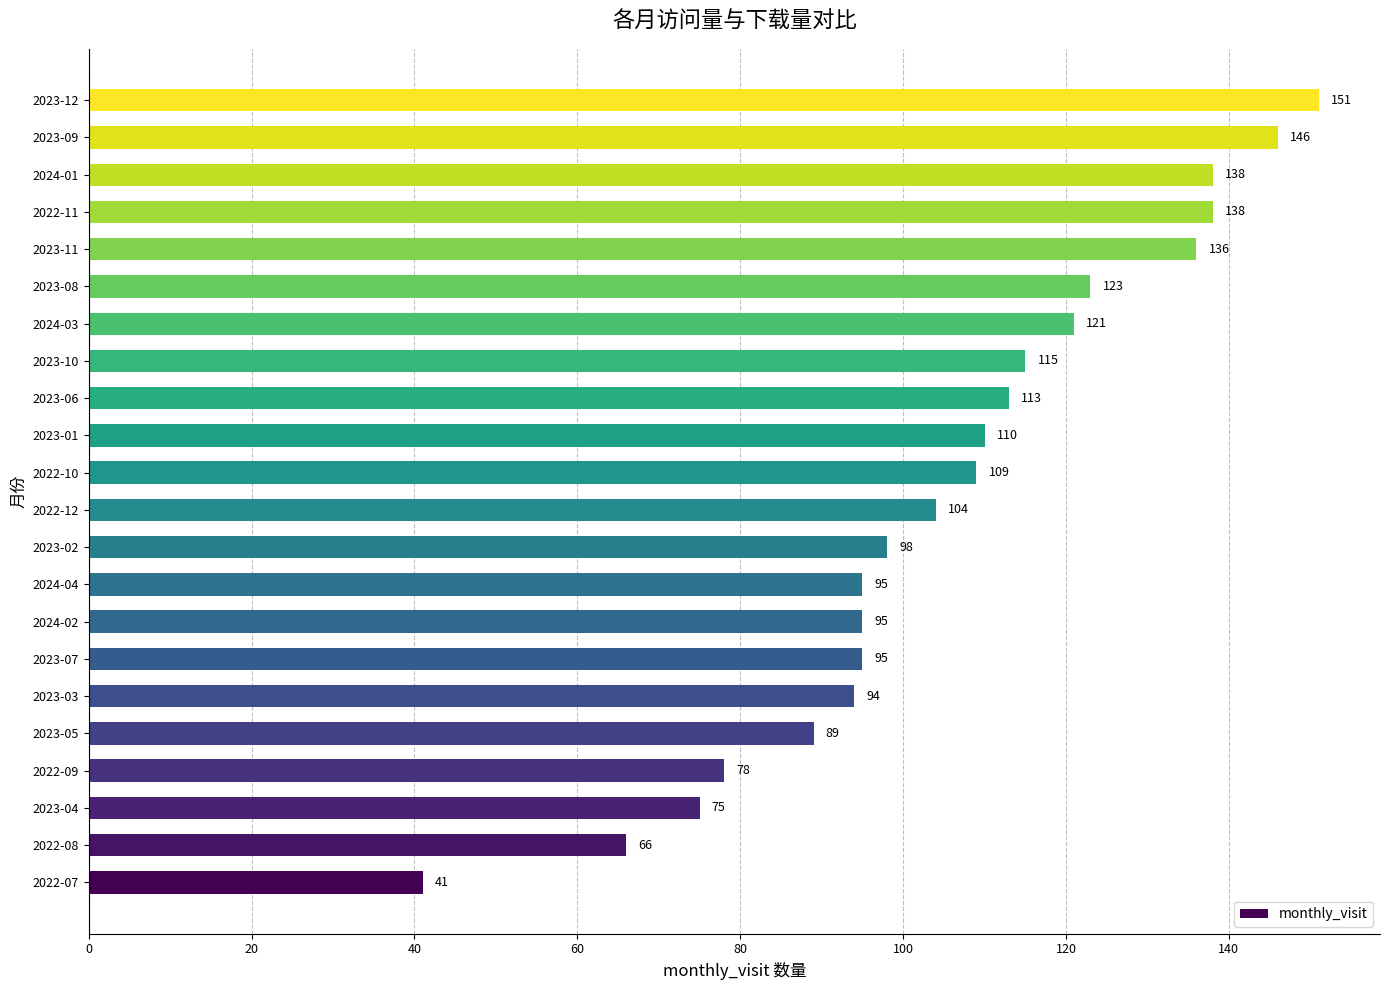

Which has a higher value, 2022-12 or 2023-07?

2022-12